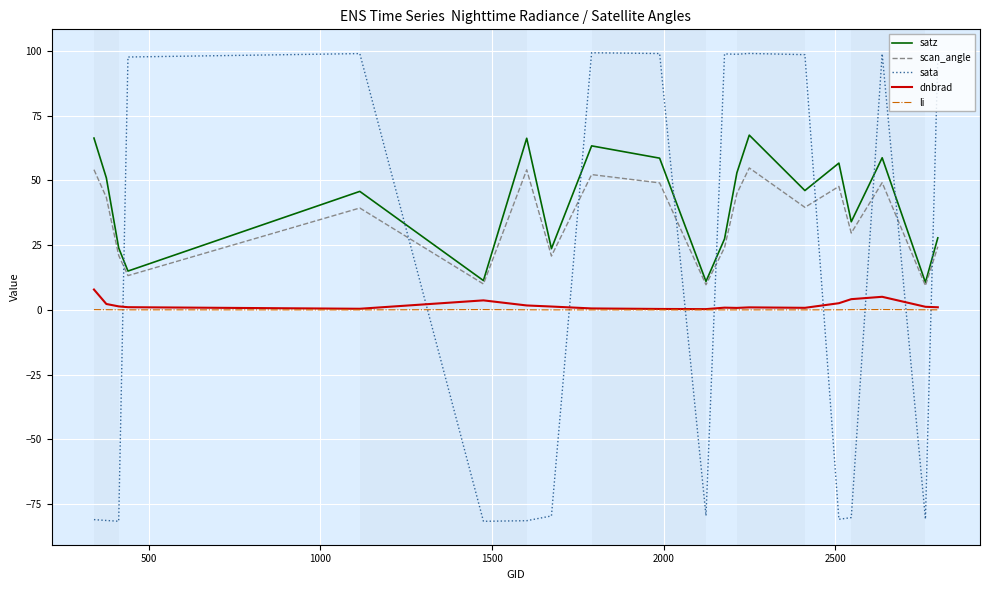

What is the lowest value of the sata series?

-81.7